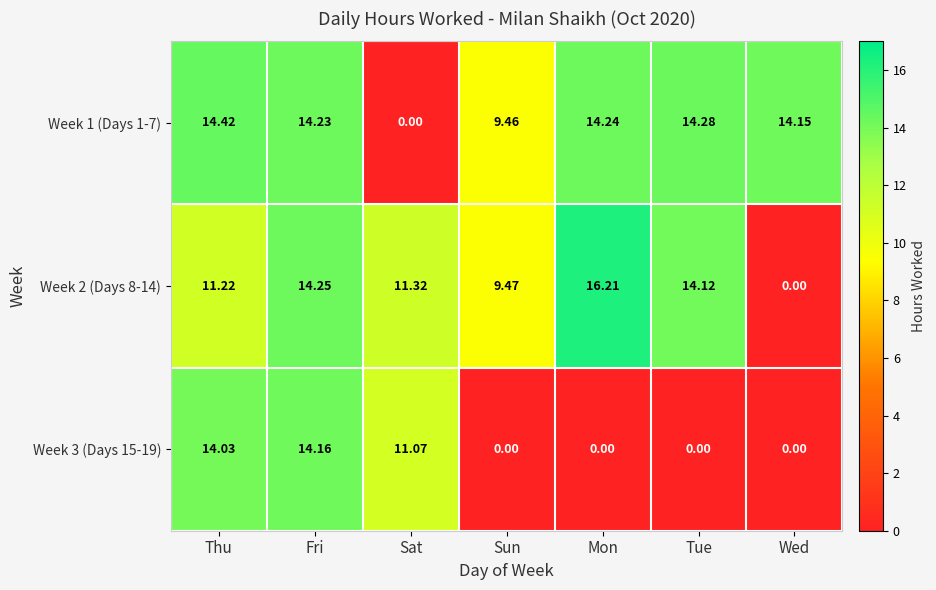

Which series has the largest total across all categories?

Week 1 (Days 1-7)